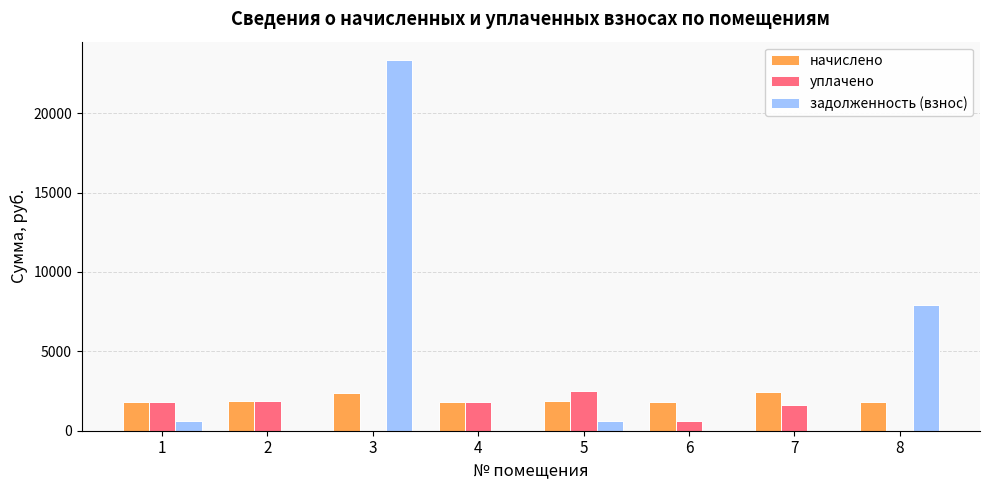

Which series has the largest range (max minus min)?

задолженность (взнос)